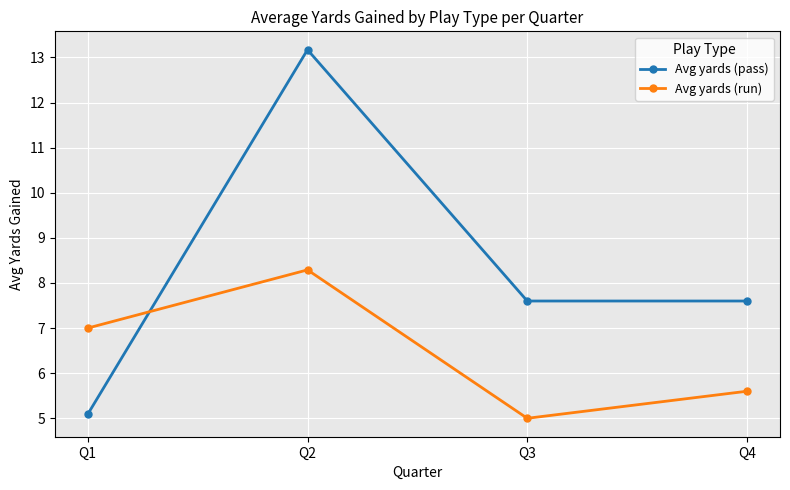

At which category is the sum across all series the highest?

Q2